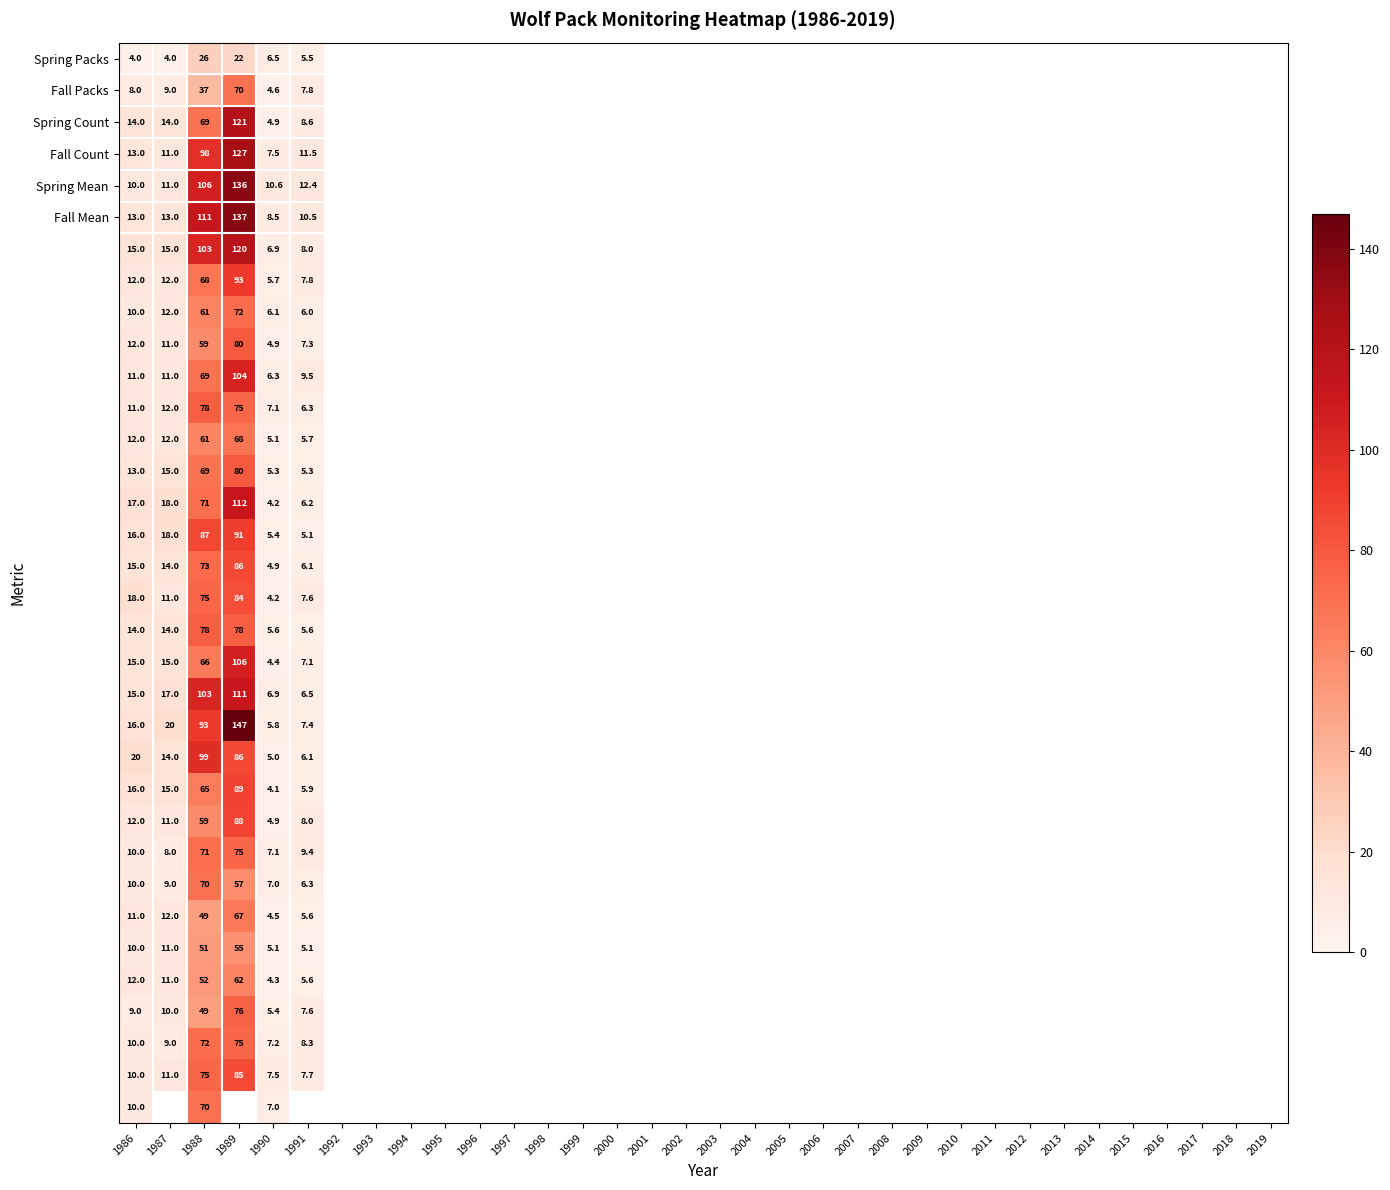

Which has a higher value, 1991 or 1988?

1988